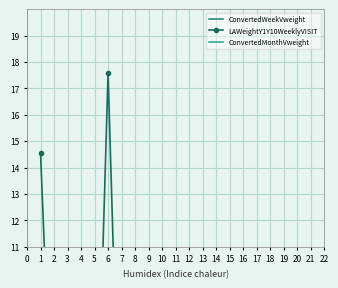

Which category has the lowest value in the ConvertedWeekVweight series?

11